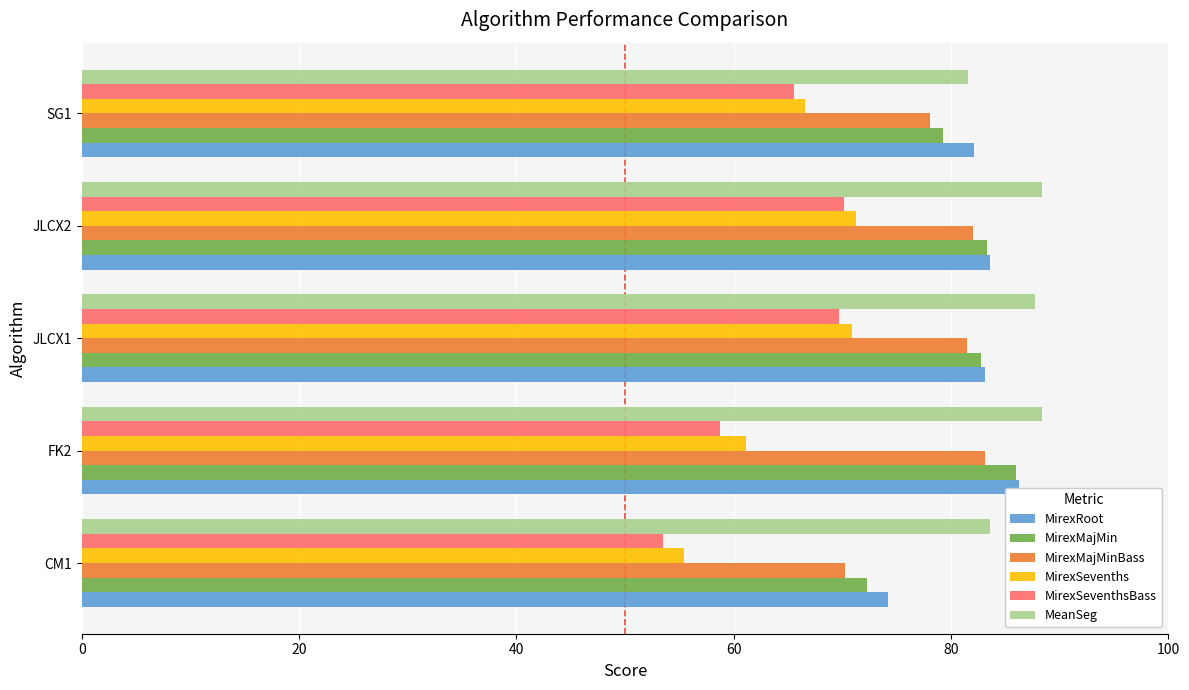

What value does the MirexRoot series have at SG1?

82.1